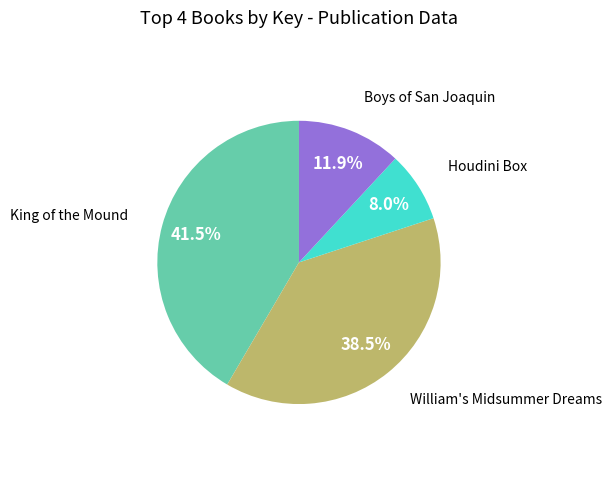

To the nearest percent, what is the combined percentage of King of the Mound and Boys of San Joaquin?

53%